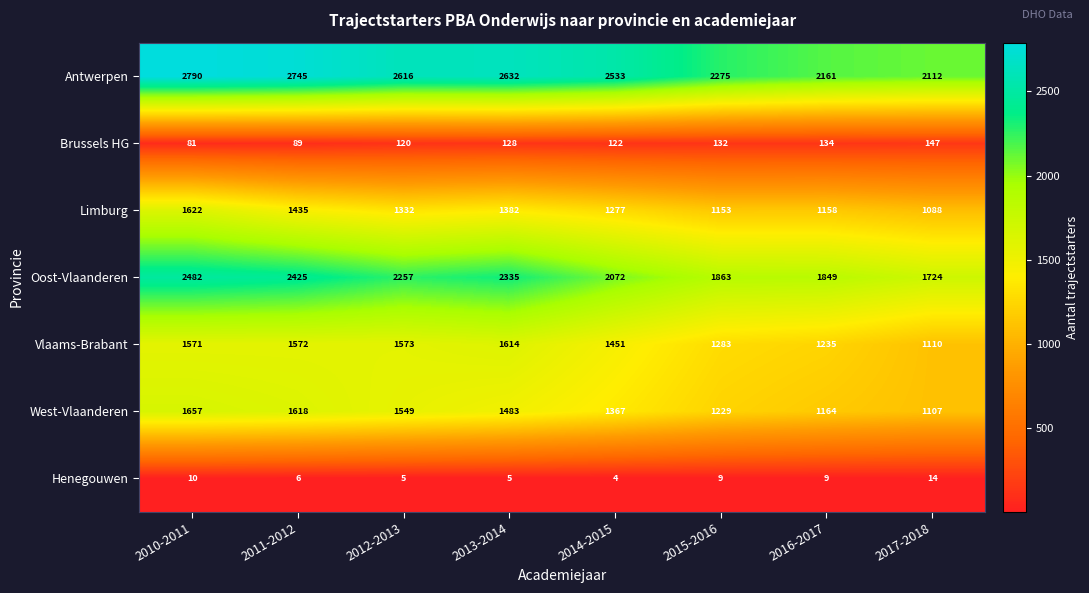

How many Henegouwen values are between 5 and 10?

6